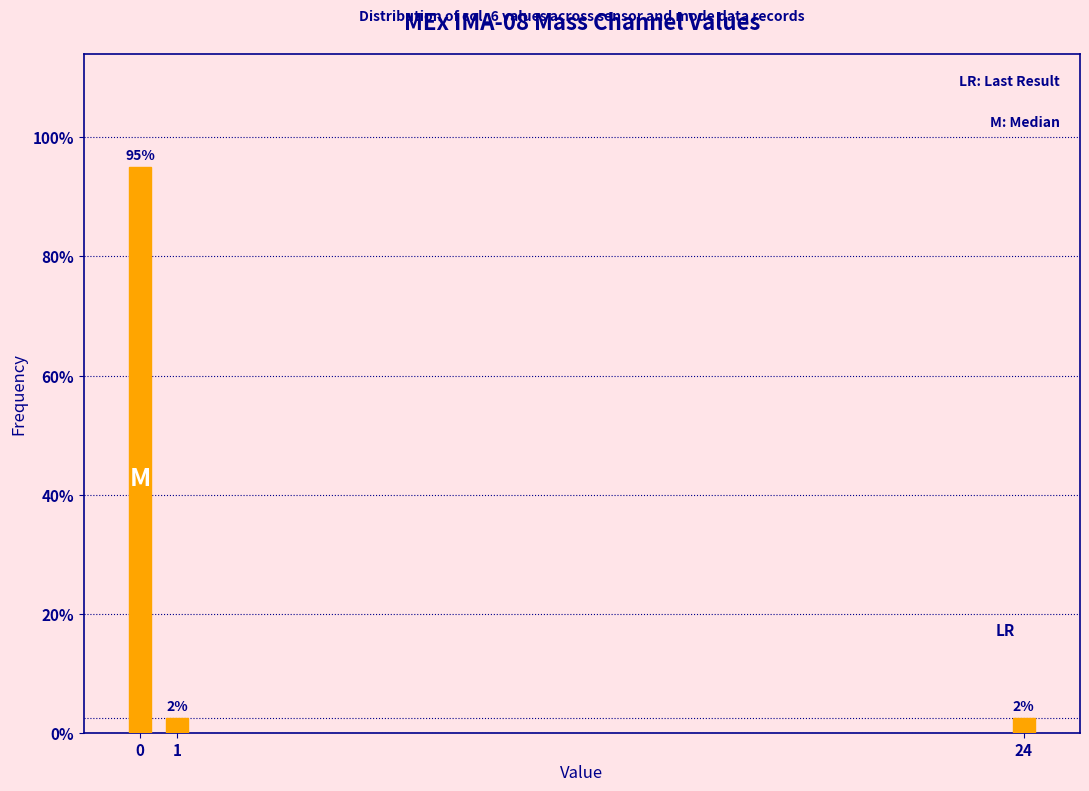

Are the bars horizontal?

No